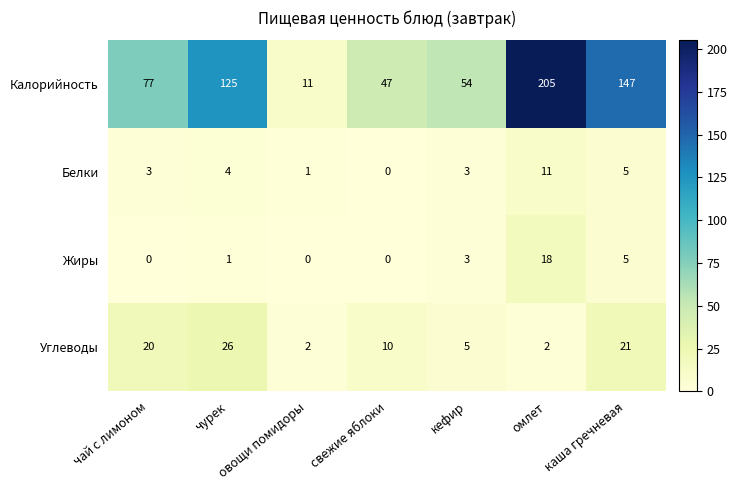

What is the lowest value of the Калорийность series?

11